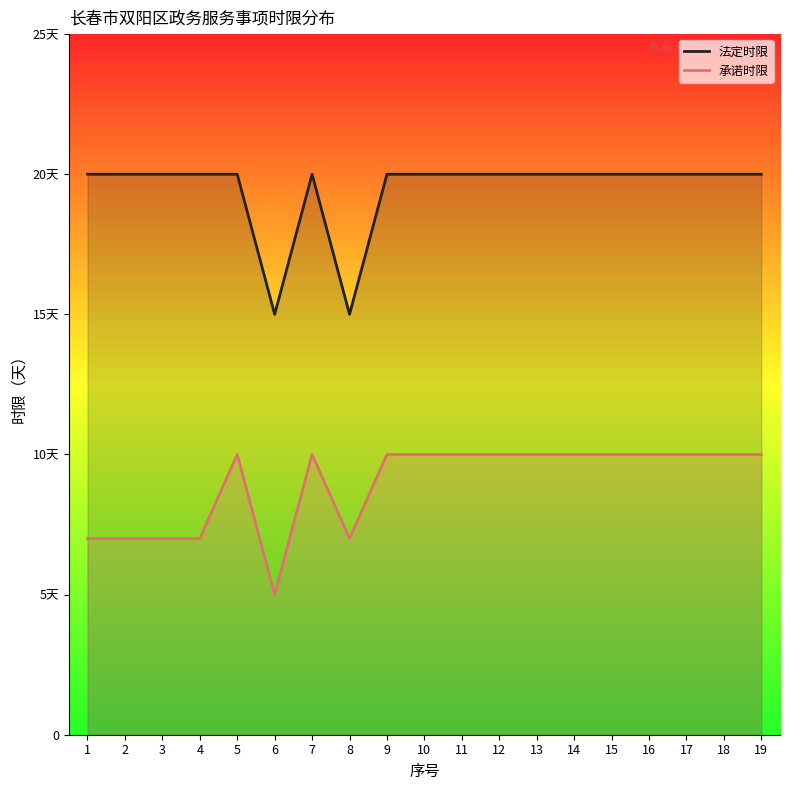

True or false: 承诺时限 and 法定时限 intersect in this chart.

False